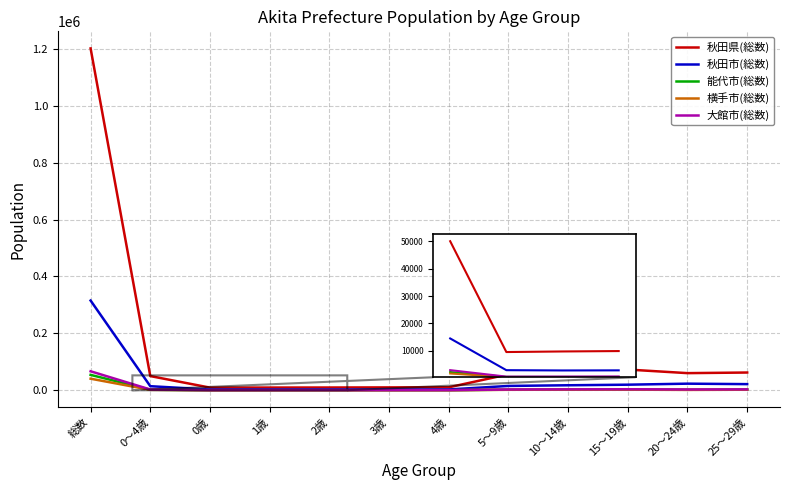

Which series has the widest spread of values?

秋田県(総数)